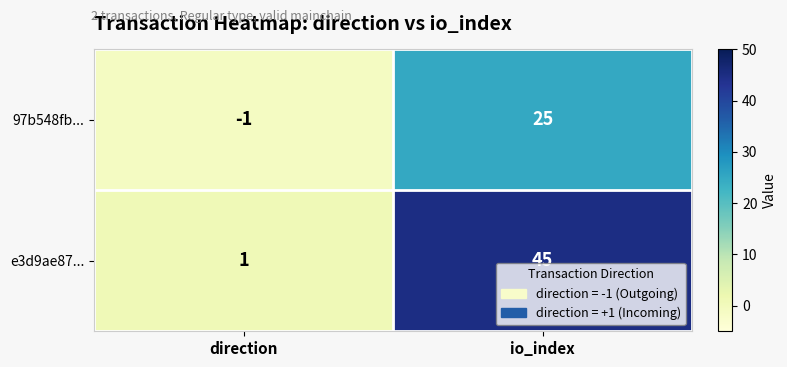

Read the 97b548fb... value at io_index, to the nearest 5.

25